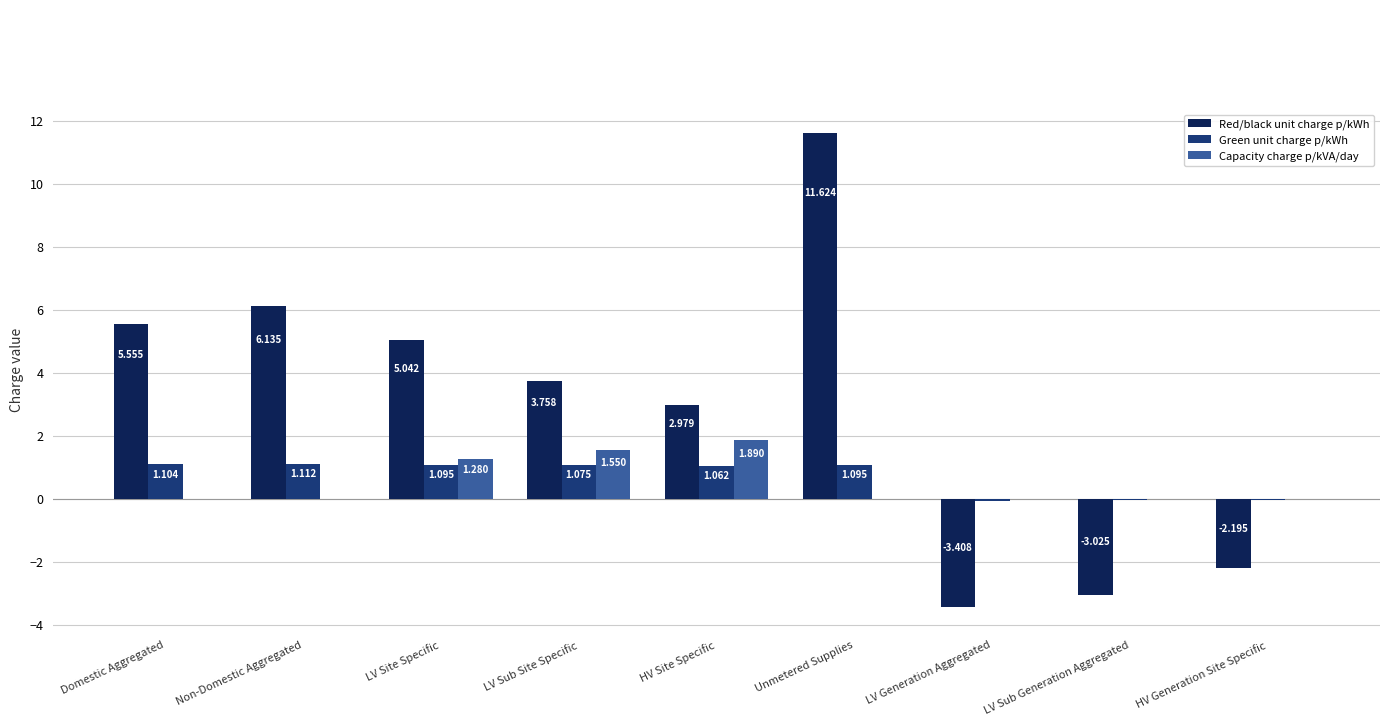

The value of Green unit charge p/kWh at Unmetered Supplies is 0.5. True or false?

False